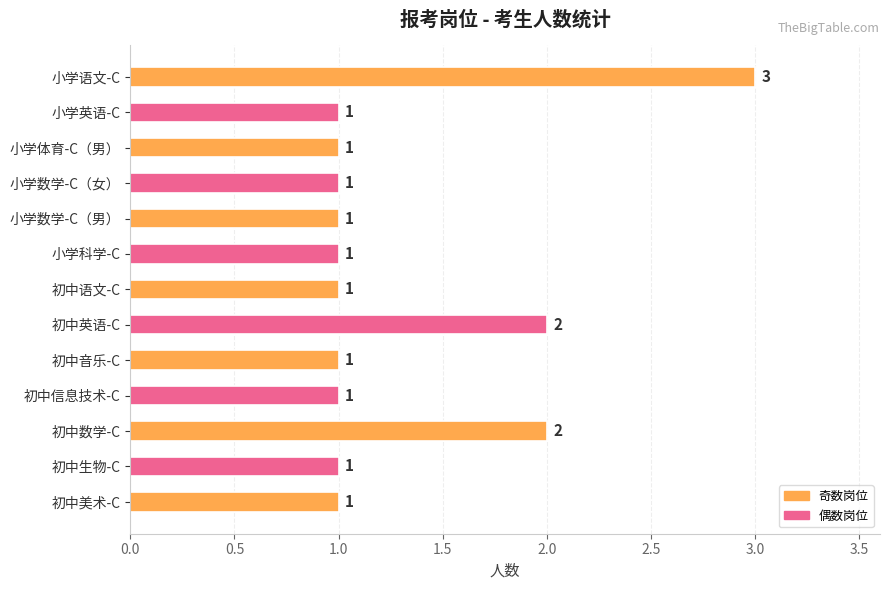

The value at 小学科学-C is 1. True or false?

True